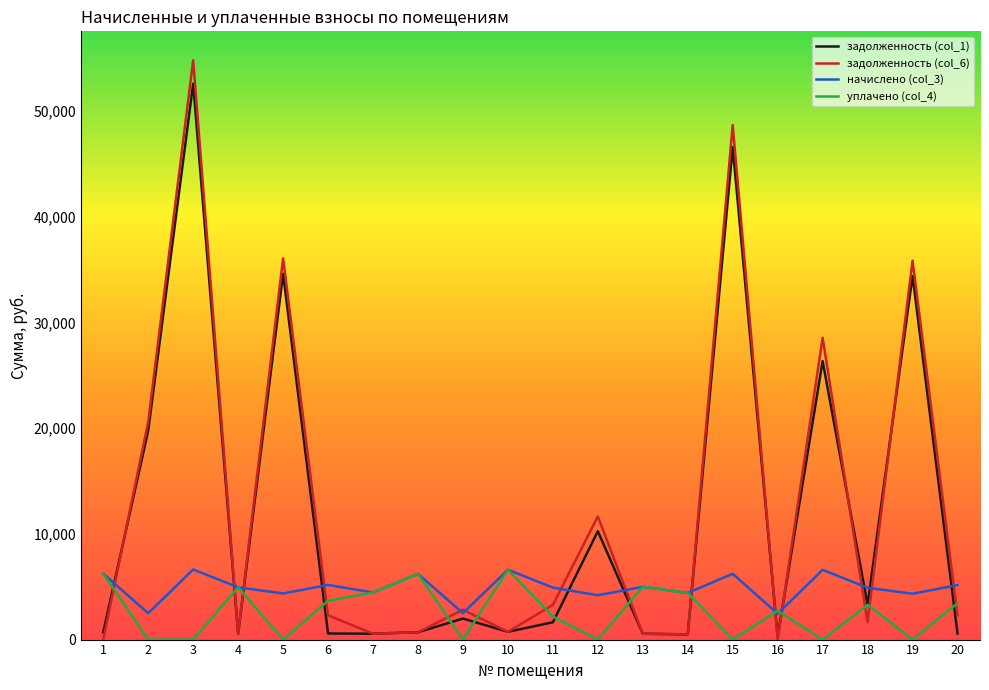

After their last crossing, which series has the higher values: начислено (col_3) or задолженность (col_6)?

начислено (col_3)